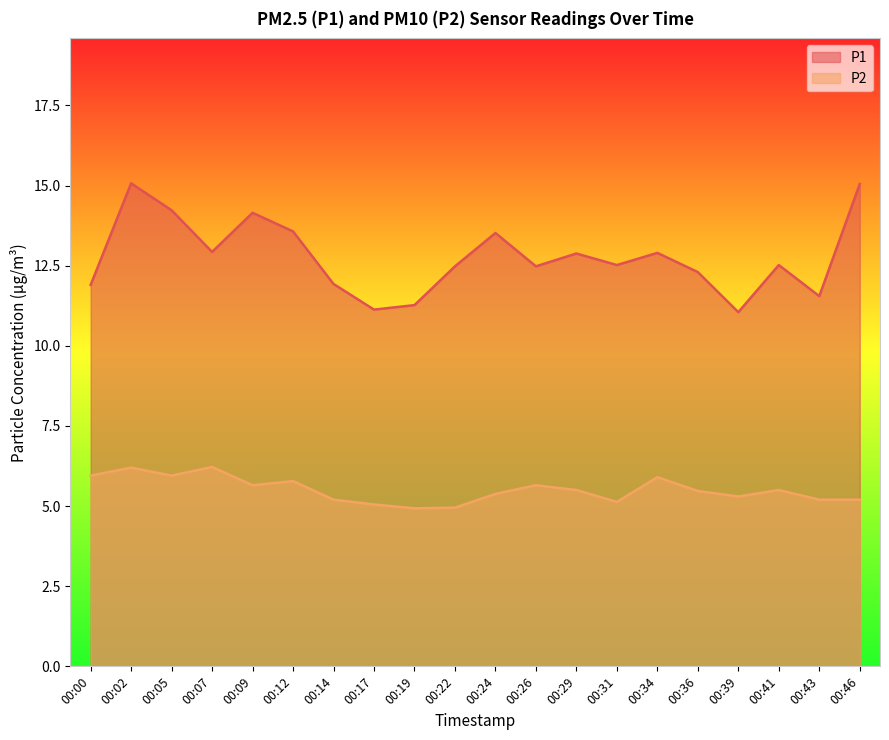

What is the total value across all series at 00:39?

16.4